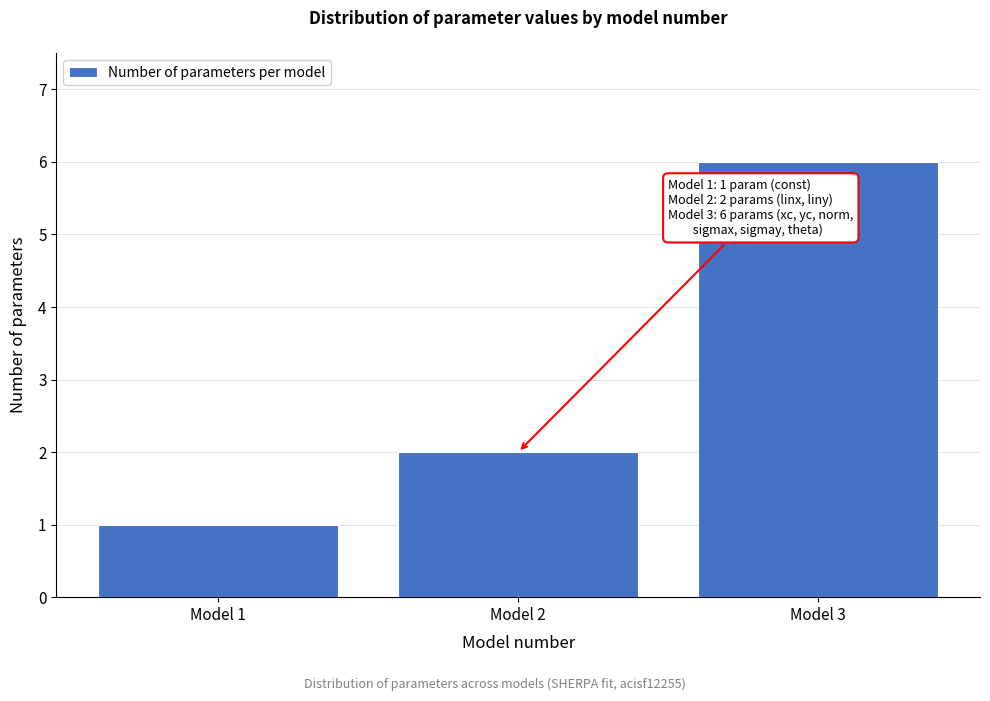

Reading right to left, what are all the values shown in this chart?

Model 3=6	Model 2=2	Model 1=1